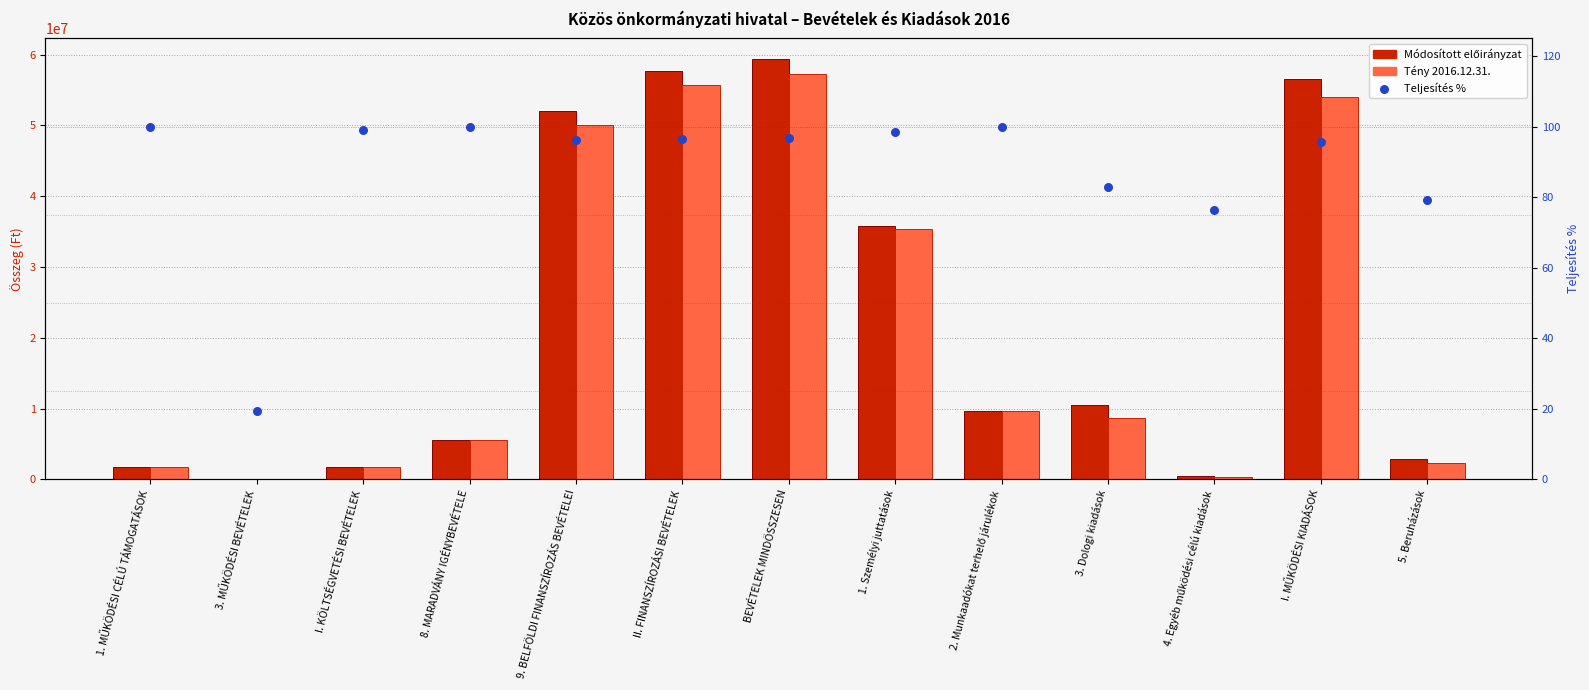

At which category is the sum across all series the highest?

BEVÉTELEK MINDÖSSZESEN